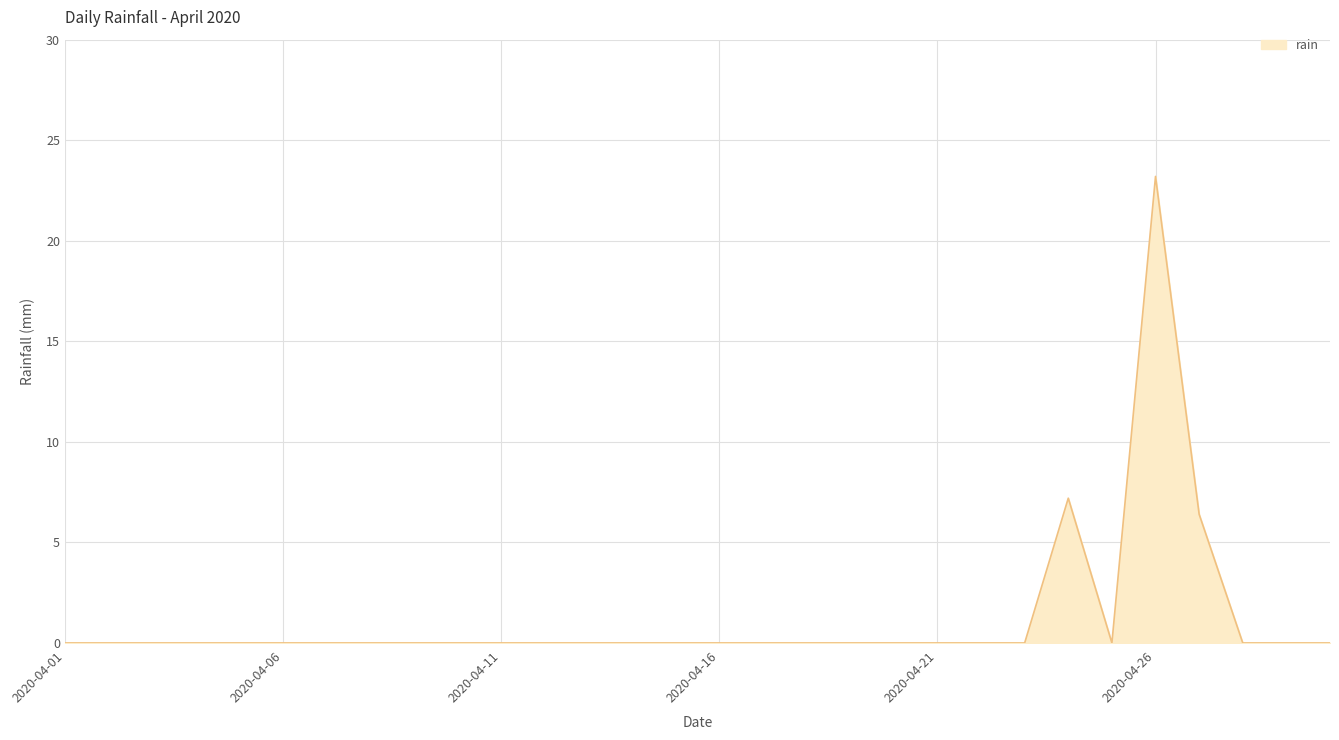

What is the greatest value displayed?

23.2